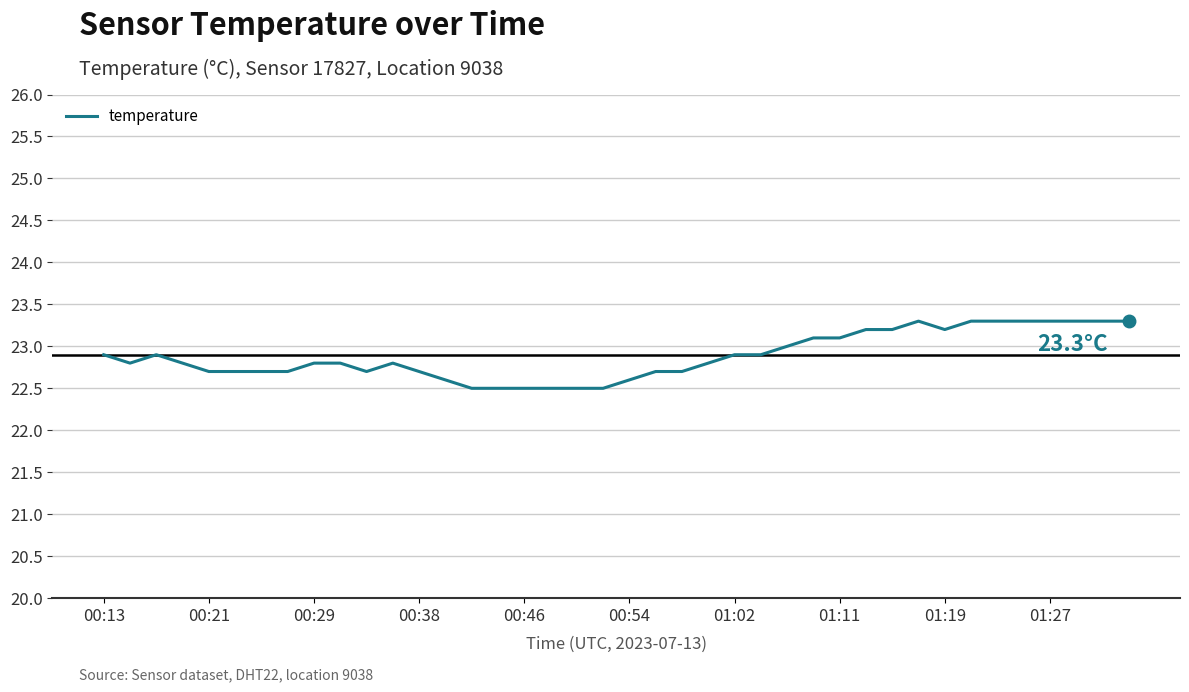

What is the difference between the maximum and minimum values?

0.8